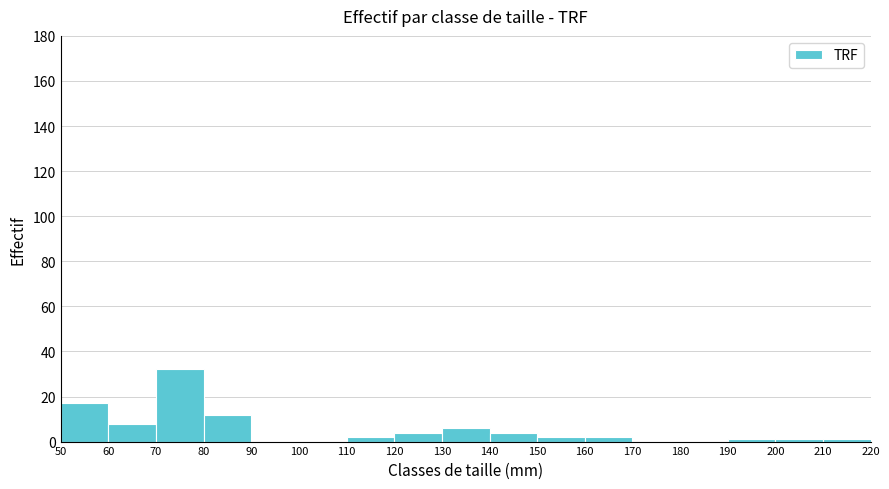

Reading left to right, transcribe this chart: for each bar, give the range it covers on the x-axis and its height. The values are not printed on the chart, so give them approximately, as read against the axis.

50 to 60: 18
60 to 70: 8
70 to 80: 32
80 to 90: 12
90 to 100: 0
100 to 110: 0
110 to 120: 2
120 to 130: 4
130 to 140: 6
140 to 150: 4
150 to 160: 2
160 to 170: 2
170 to 180: 0
180 to 190: 0
190 to 200: under 2
200 to 210: under 2
210 to 220: under 2